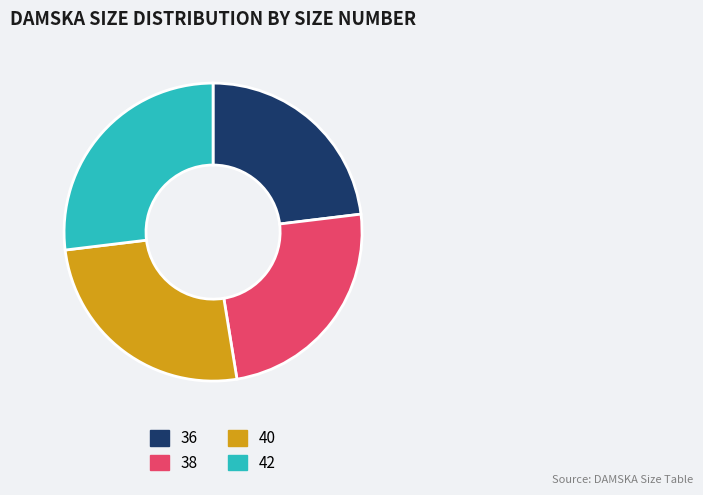

Which slice is the largest?

42